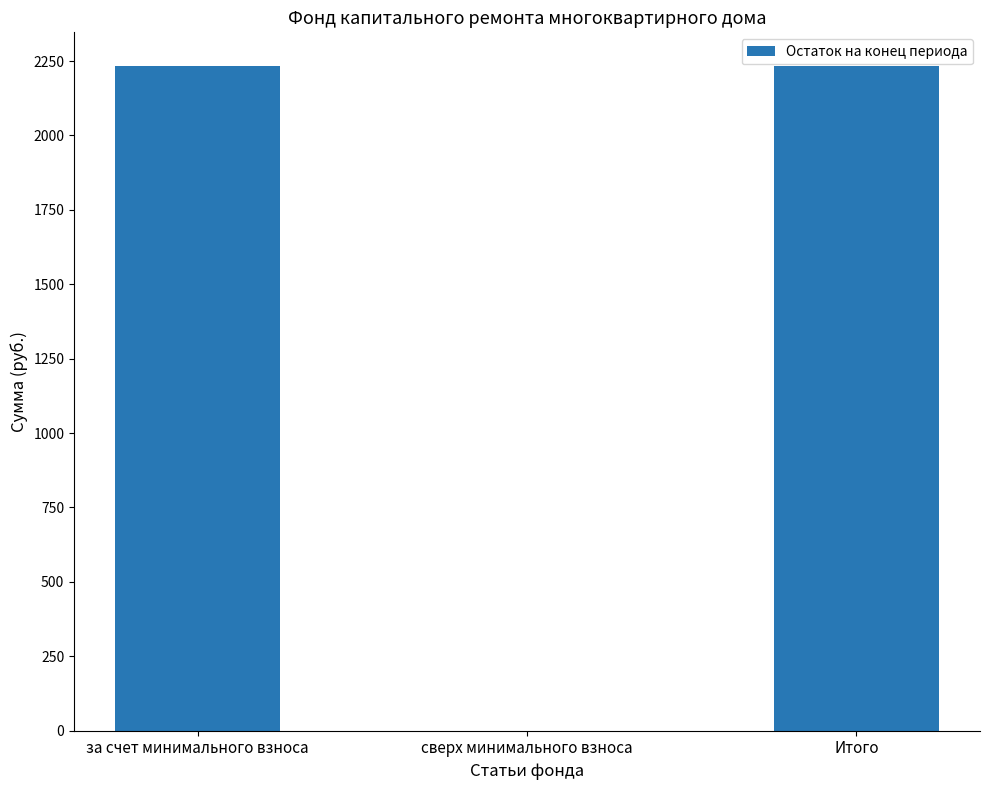

Is it true that the value at сверх минимального взноса is 680.0?

False